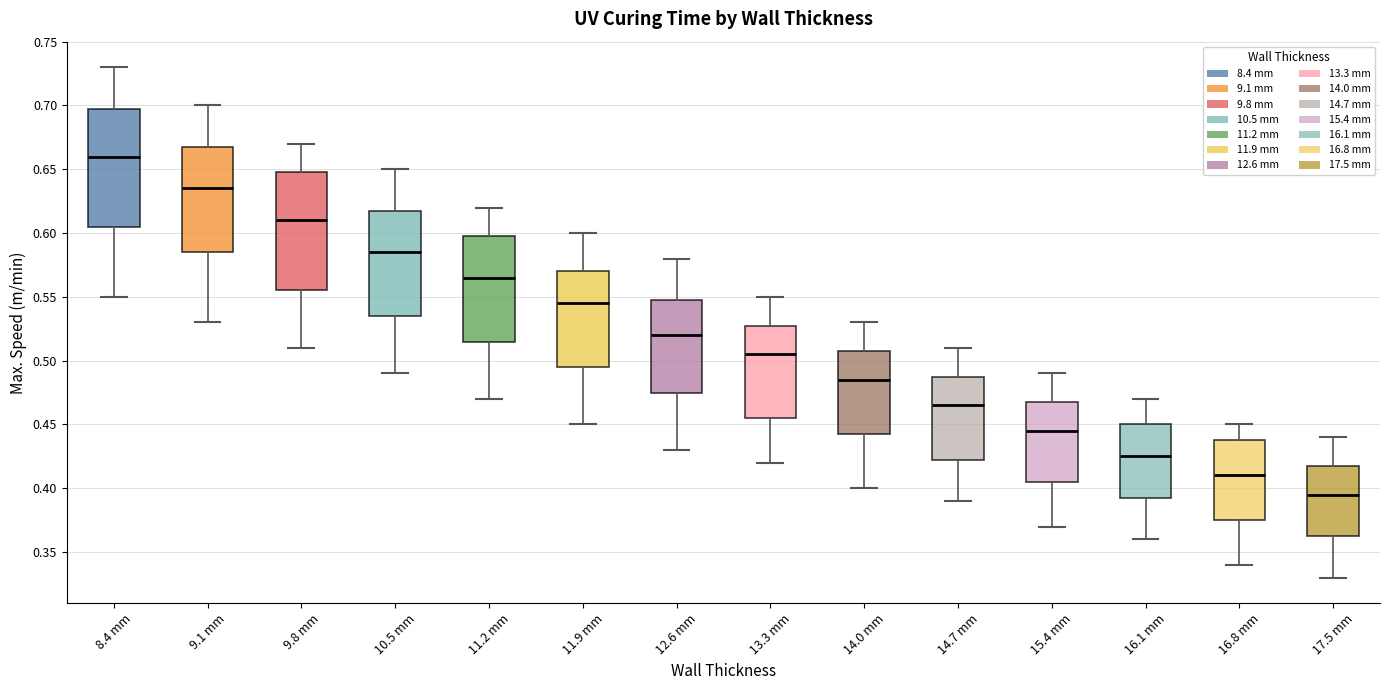

Where does the median line of the box for 9.8 mm sit on the y-axis? The values are not printed on the chart, so give them approximately, as read against the axis.

0.610